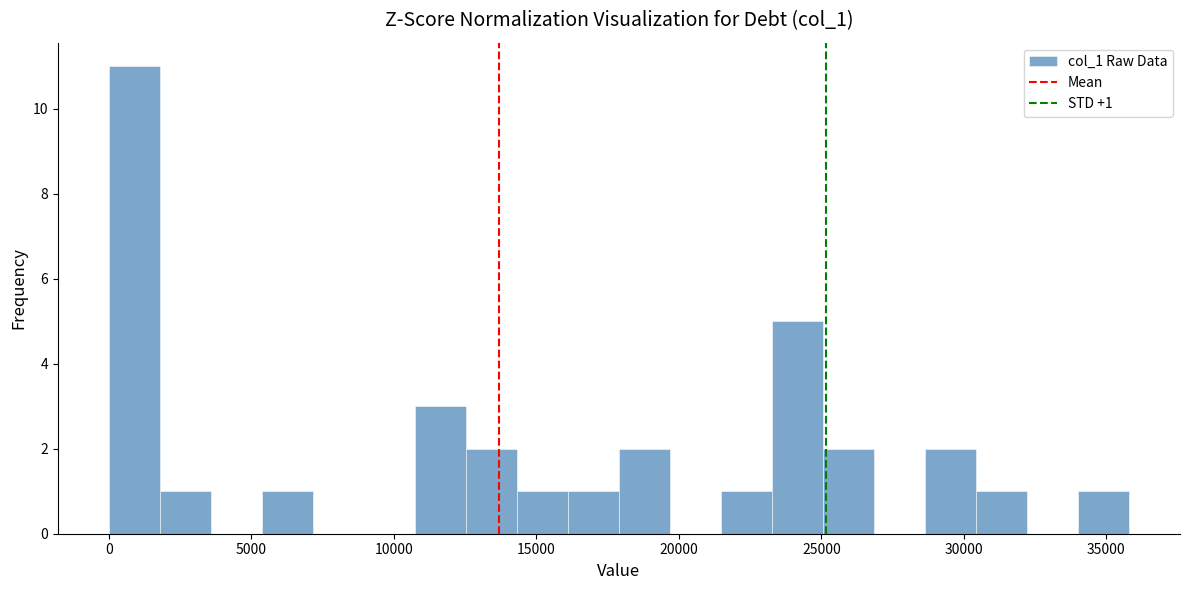

Read against the x-axis, roughly where is the centre of the tallest bar?

1000